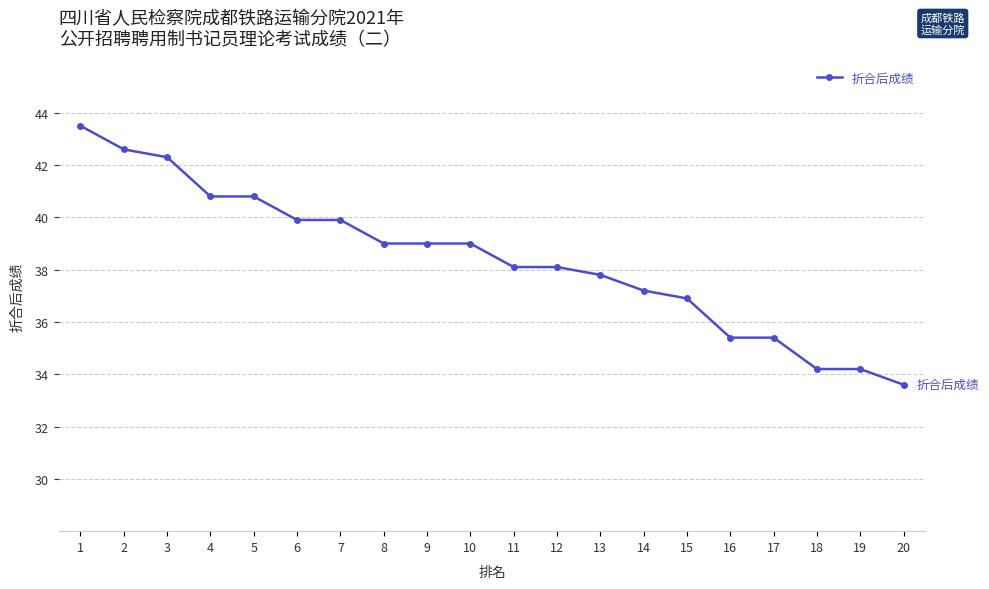

What value does the data have at 7?

39.9